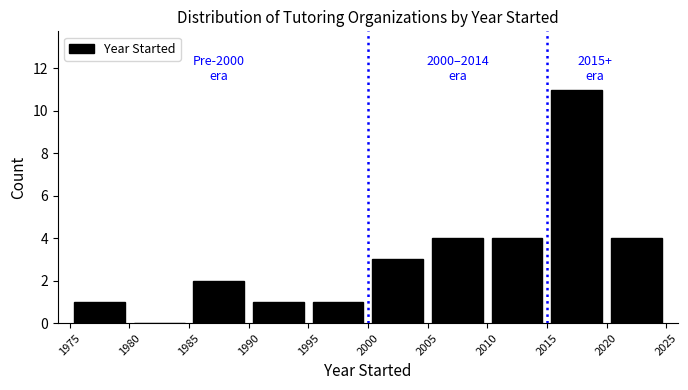

Over which range of the x-axis is the bar tallest?

2015 to 2020